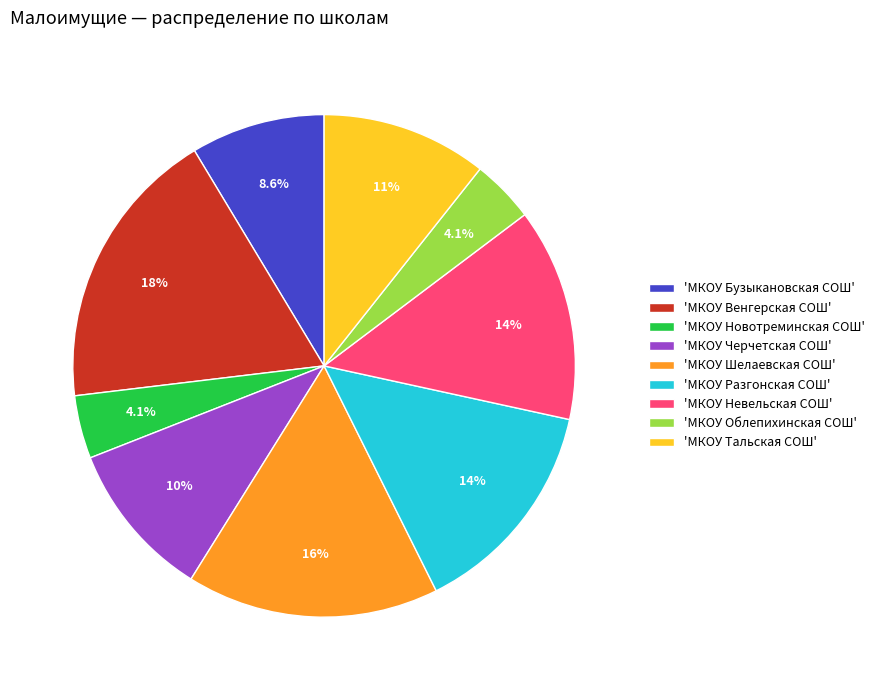

What is the total percentage of 'МКОУ Разгонская СОШ' and 'МКОУ Облепихинская СОШ'?

18.3%